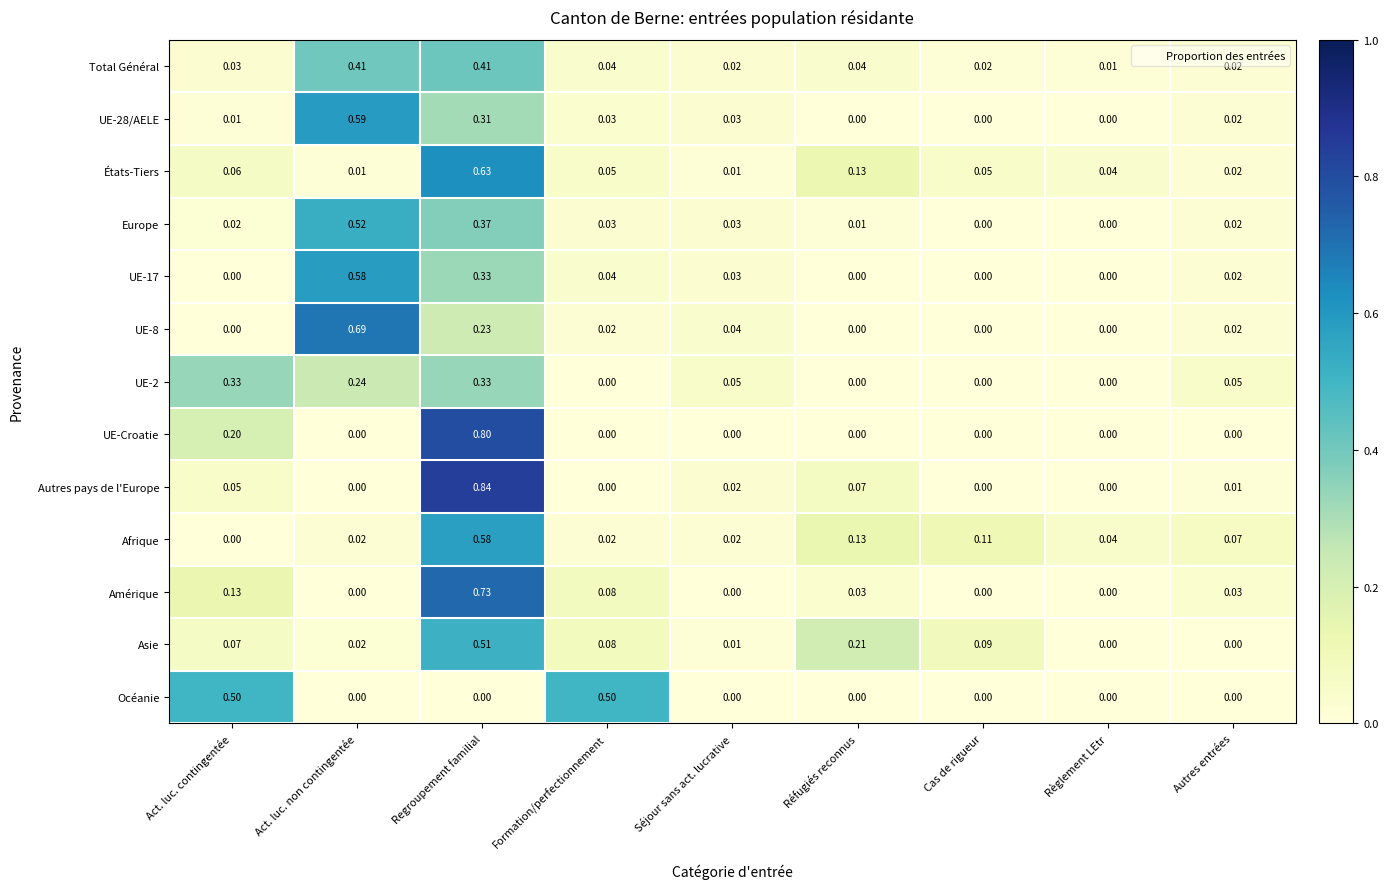

Which series has the largest range (max minus min)?

Autres pays de l'Europe